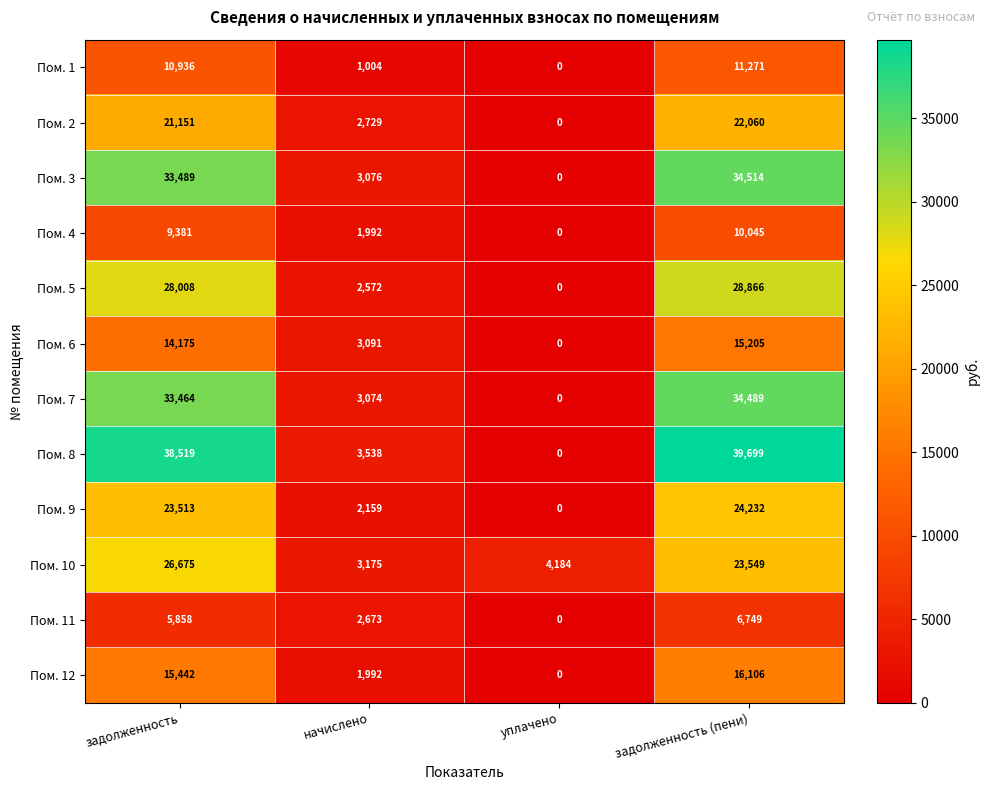

What is the approximate value of Пом. 5 at начислено?

2572